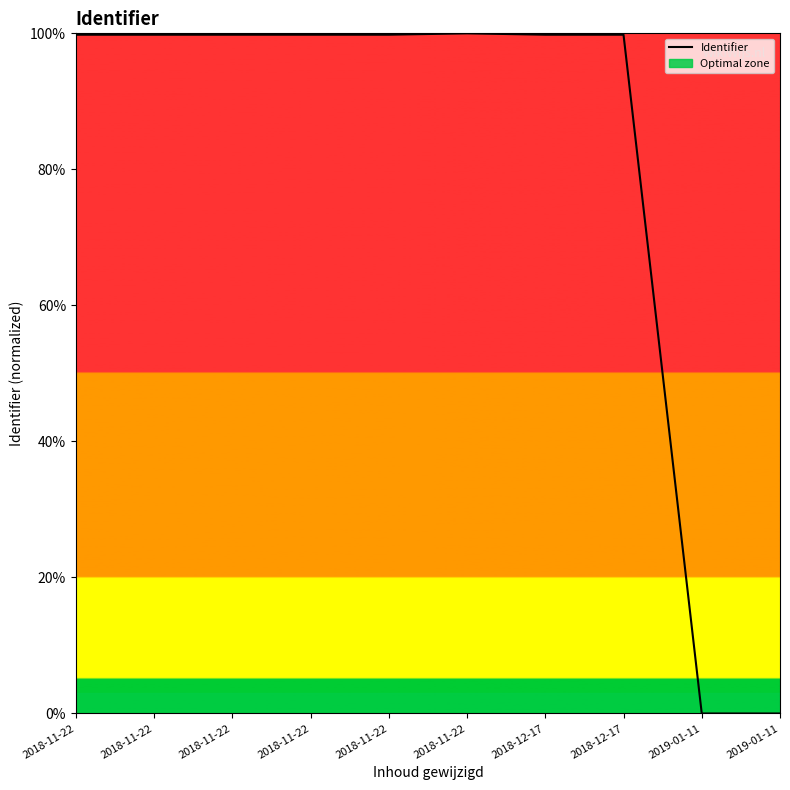

Reading right to left, what are all the values shown in this chart?

2019-01-11=0.0	2019-01-11=0.0	2018-12-17=99.8	2018-12-17=99.8	2018-11-22=100.0	2018-11-22=99.8	2018-11-22=99.8	2018-11-22=99.8	2018-11-22=99.8	2018-11-22=99.8